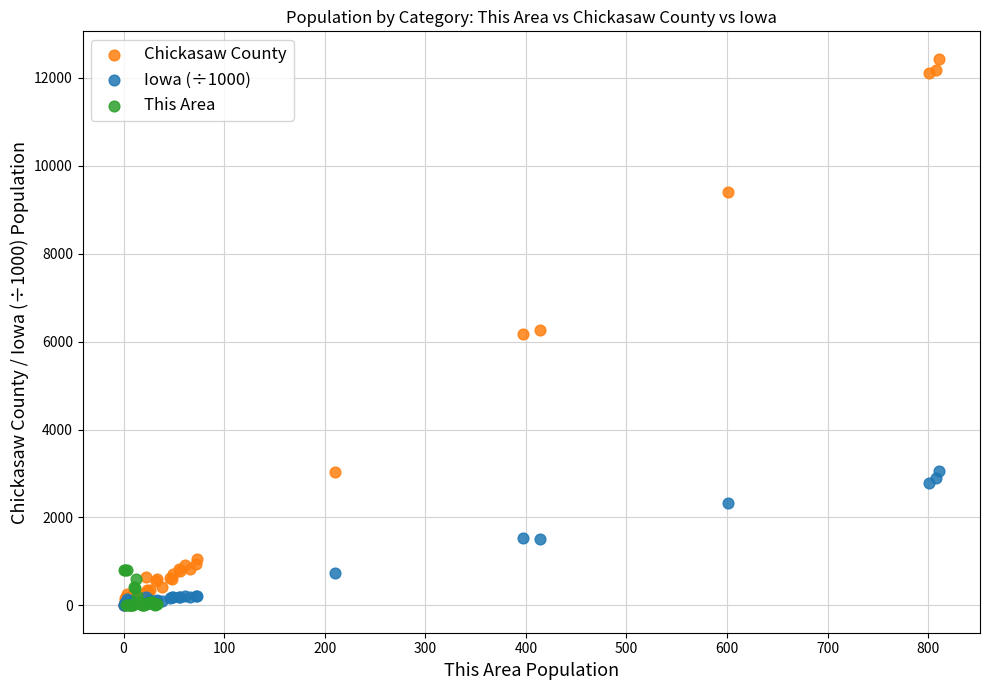

Which series reaches the maximum Y coordinate?

Chickasaw County